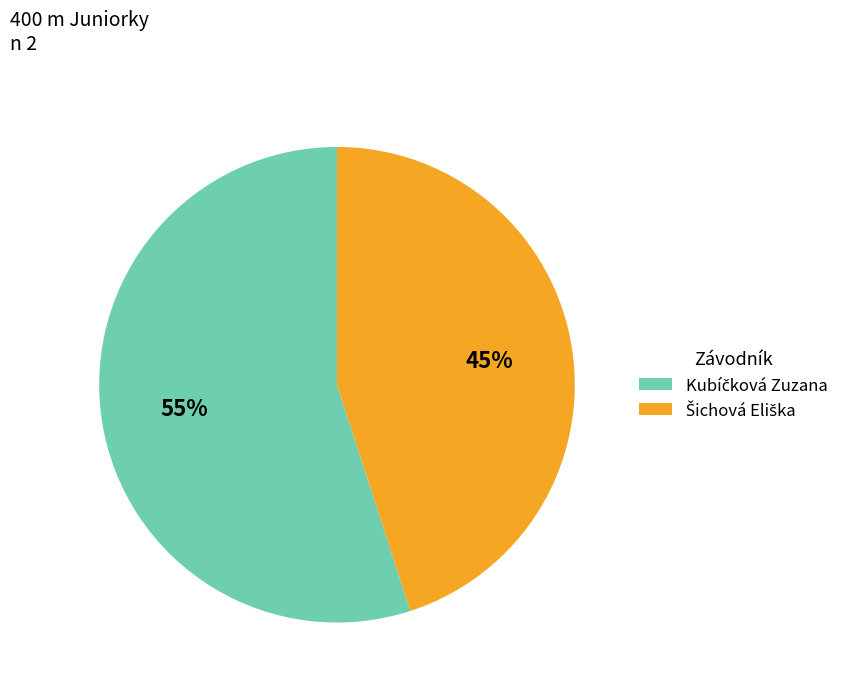

Is there any slice that represents more than half of the pie?

Yes